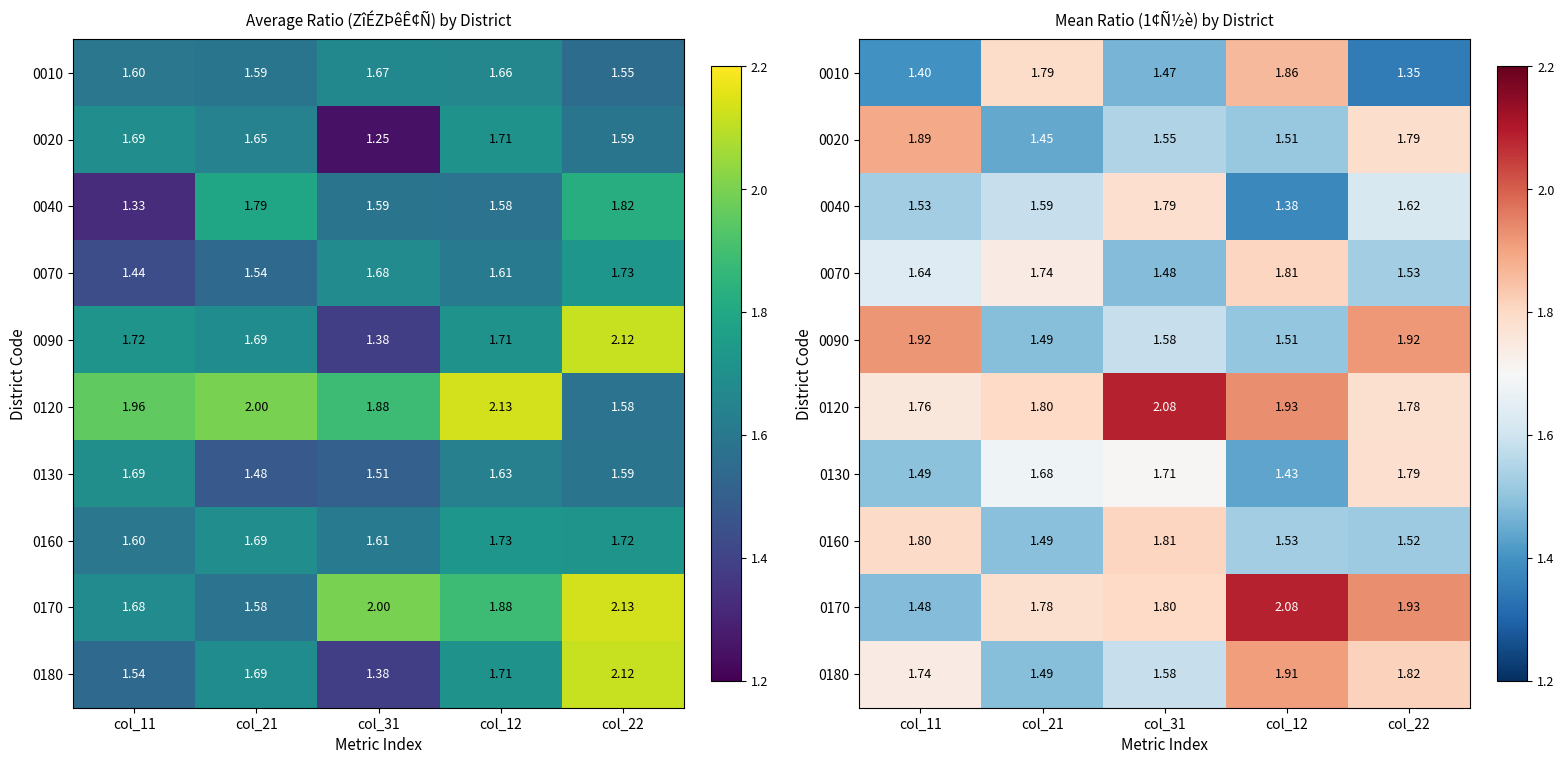

Read the 0010 value at col_12.

1.9